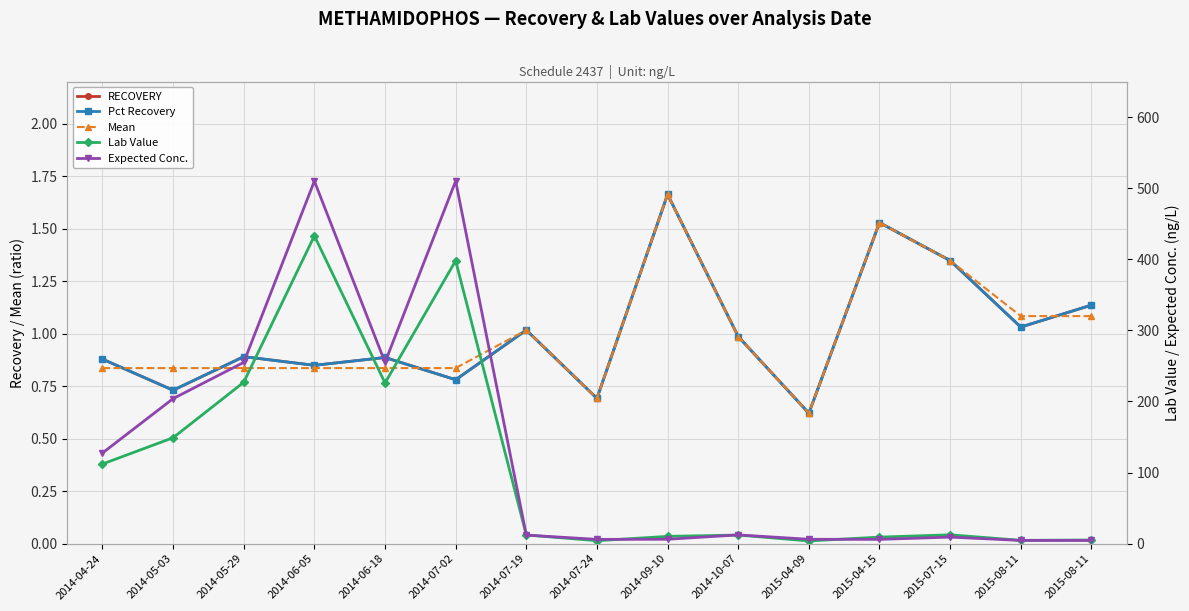

What is the lowest value of the Expected Conc. series?

4.5